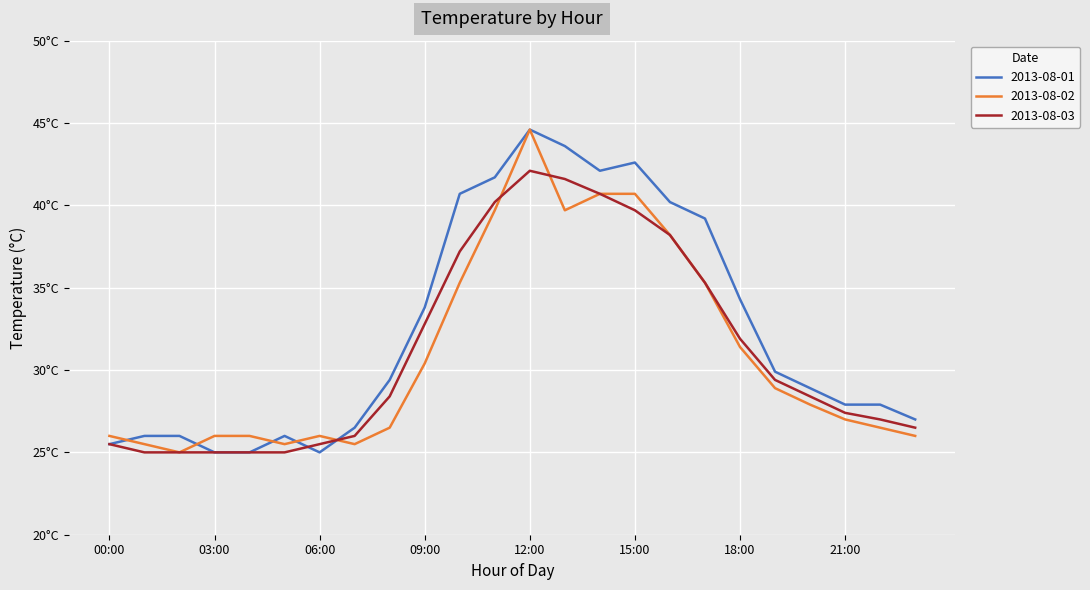

What are all the series names shown in the legend?

2013-08-01, 2013-08-02, 2013-08-03